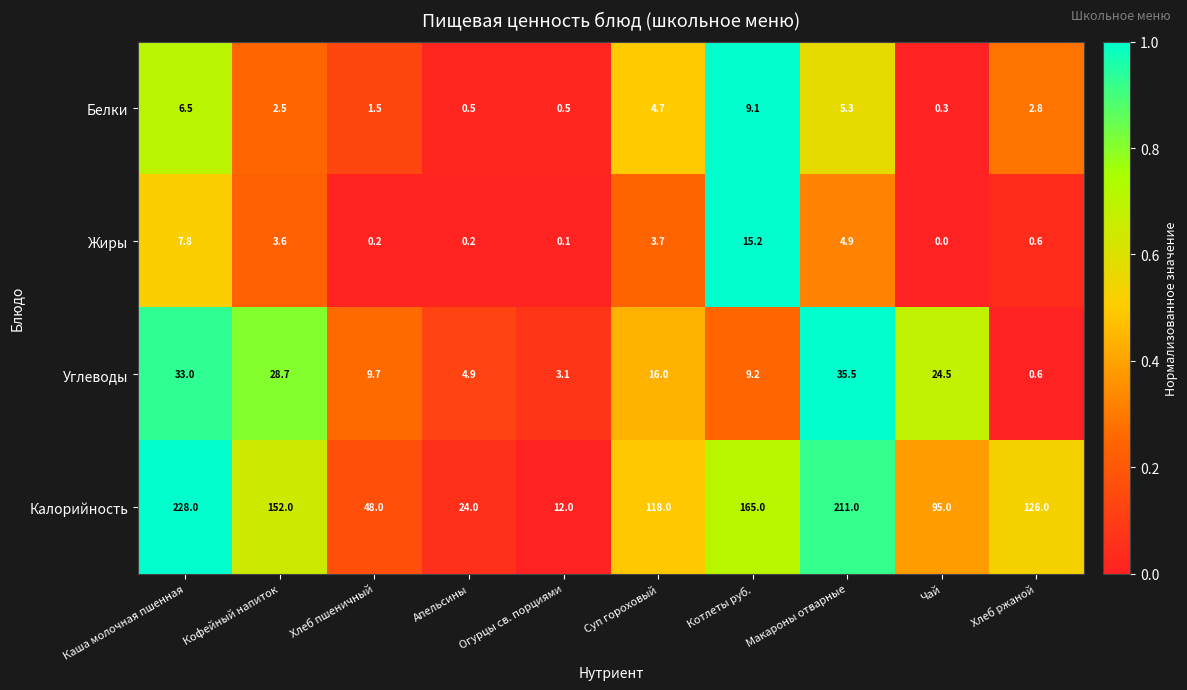

What is the sum of the Жиры values at Чай and Макароны отварные?

4.9